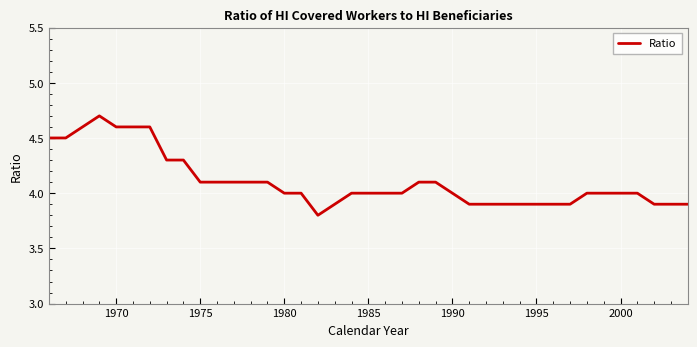

What is the greatest value displayed?

4.7